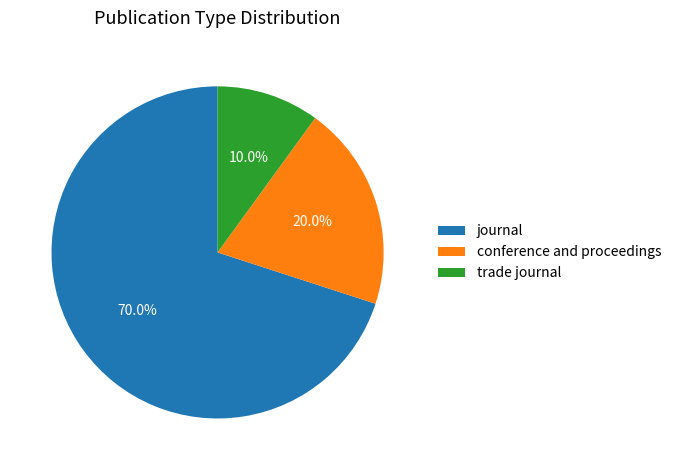

What is the ratio of the value at journal to the value at conference and proceedings?

3.5